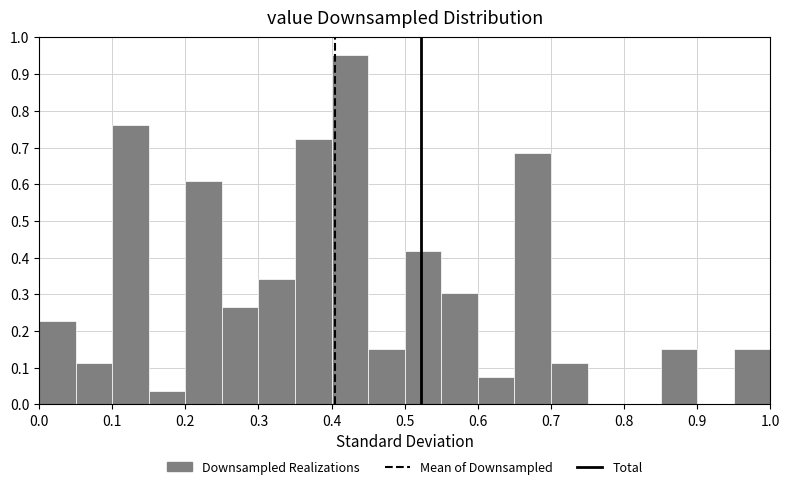

Over which range of the x-axis is the bar tallest?

0.40 to 0.45